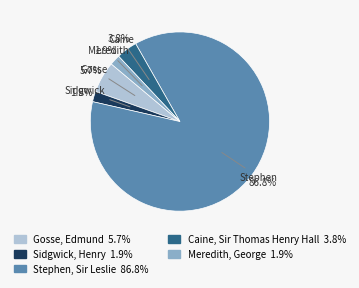

What percentage is the Meredith, George slice, to the nearest percent?

2%